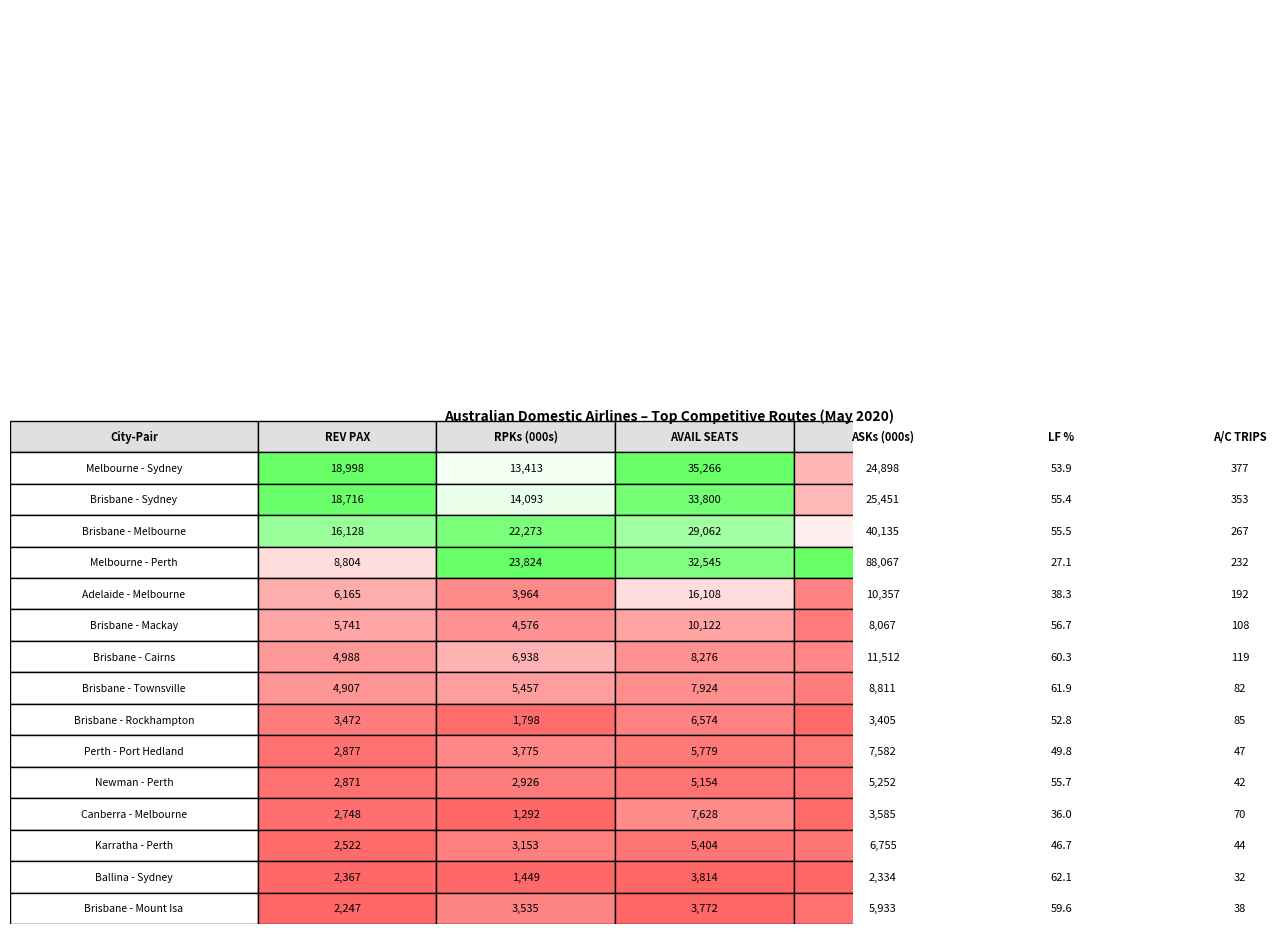

Between 1 and 5, which series saw the biggest shift?

Melbourne - Perth